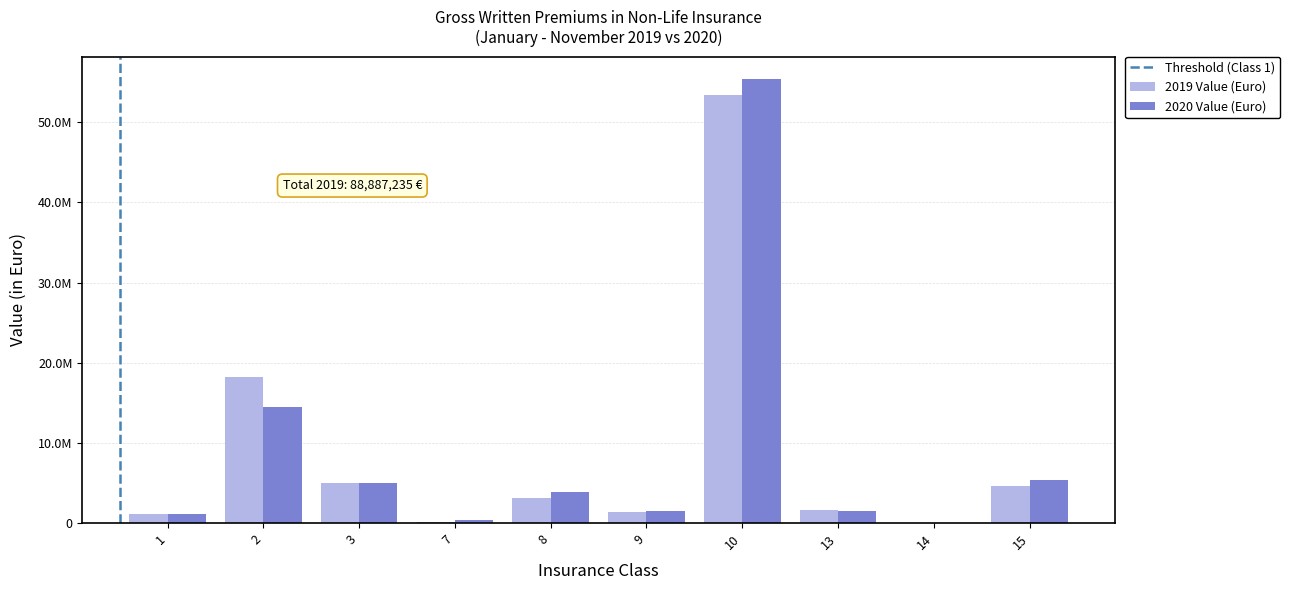

List the series in order of their overall mean, highest first.

2019 Value (Euro), 2020 Value (Euro)